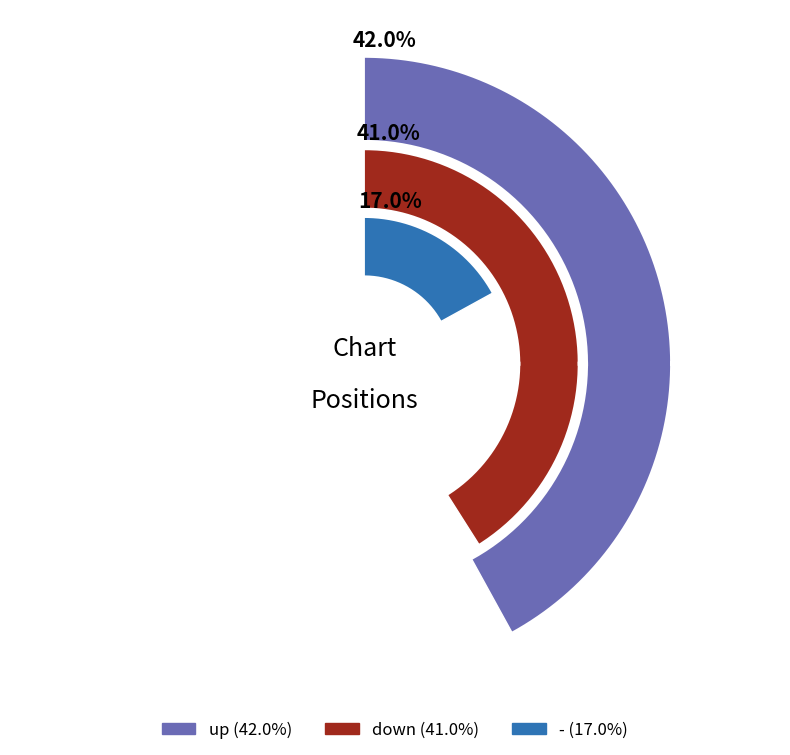

What percentage is the down slice, to the nearest percent?

41%